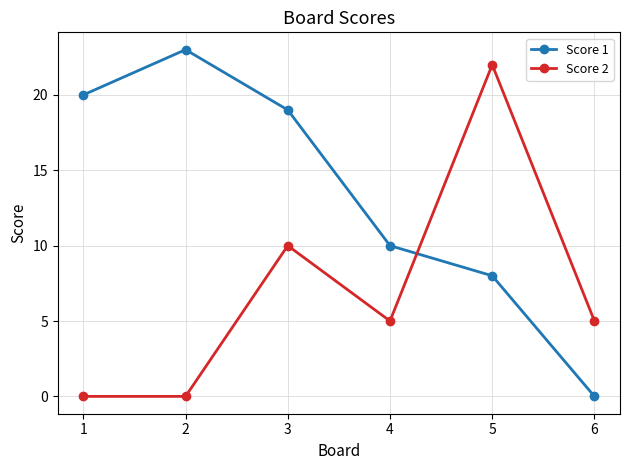

Reading right to left, list all the values displayed in this chart.

Score 1: 0	8	10	19	23	20
Score 2: 5	22	5	10	0	0